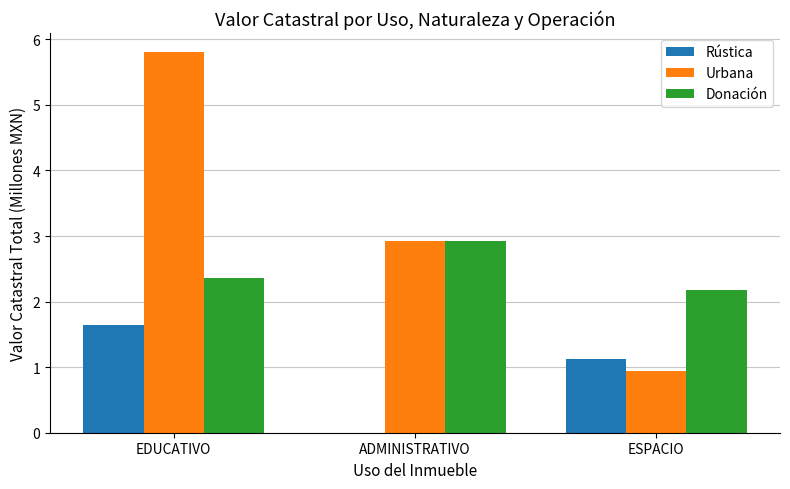

Which category has the highest value in the Rústica series?

EDUCATIVO